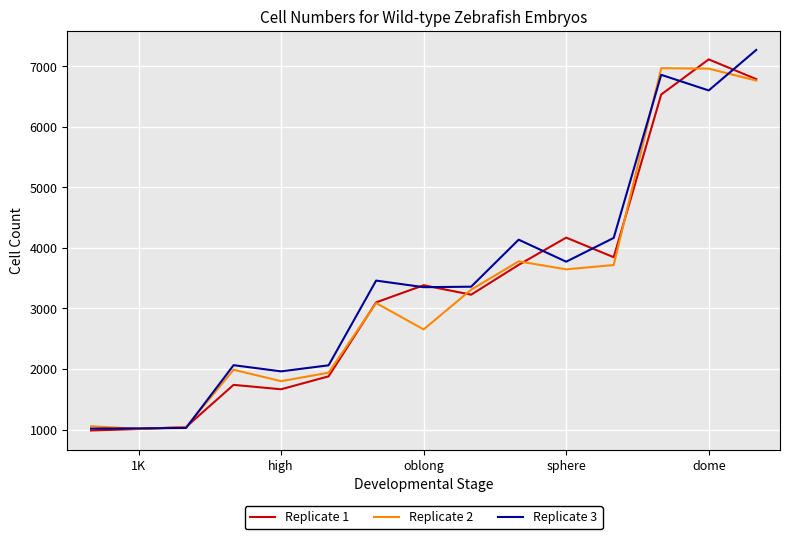

What is the sum of all Replicate 2 values?

49729